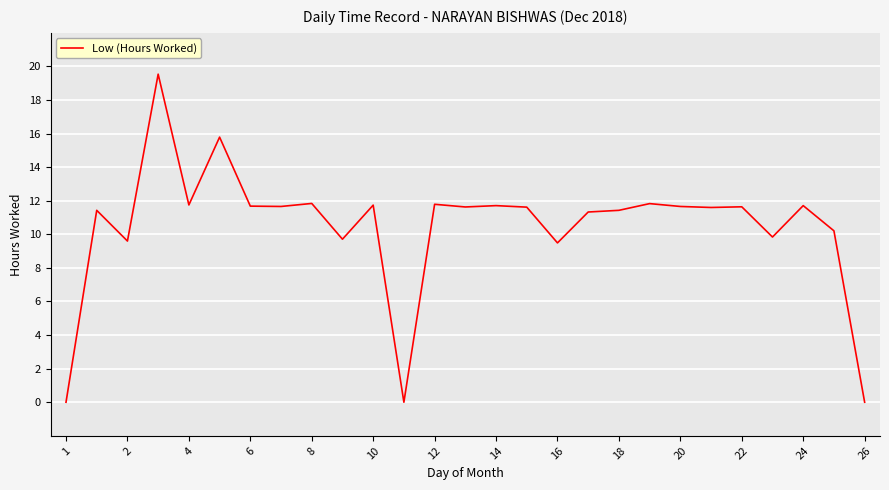

What is the maximum value shown in the chart?

19.5